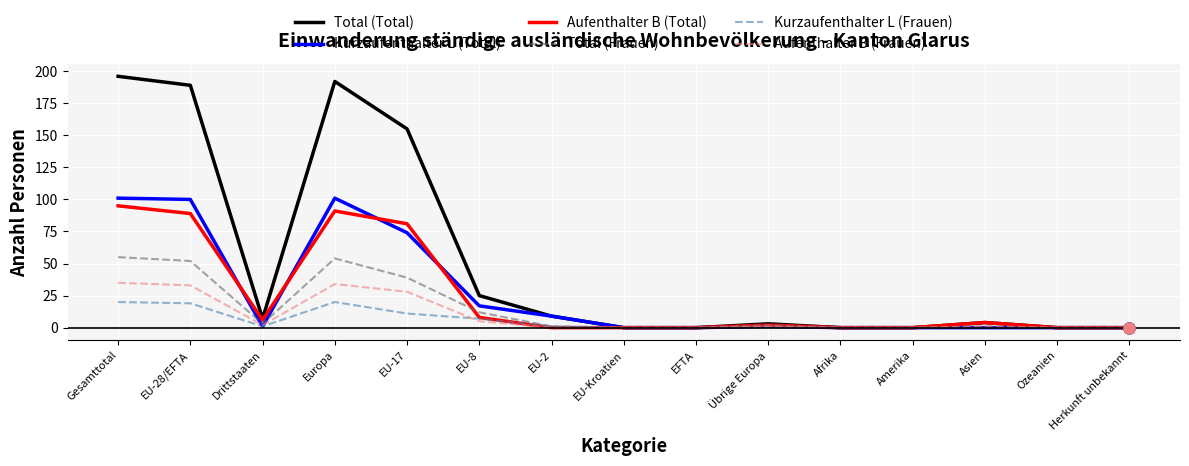

At how many categories does at least one series exceed 30?

4